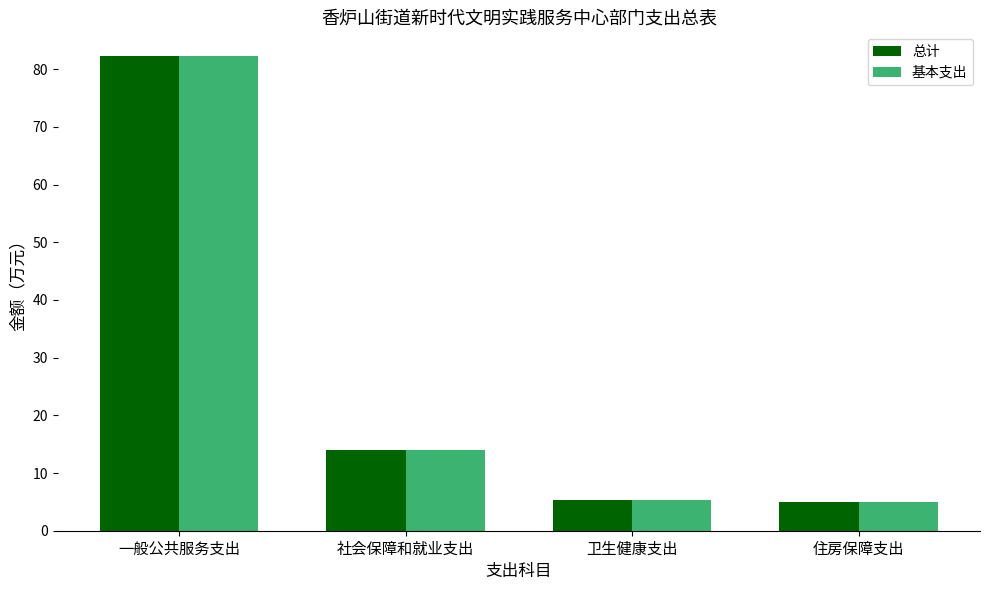

What is the sum of the 总计 values at 社会保障和就业支出 and 一般公共服务支出?

96.2